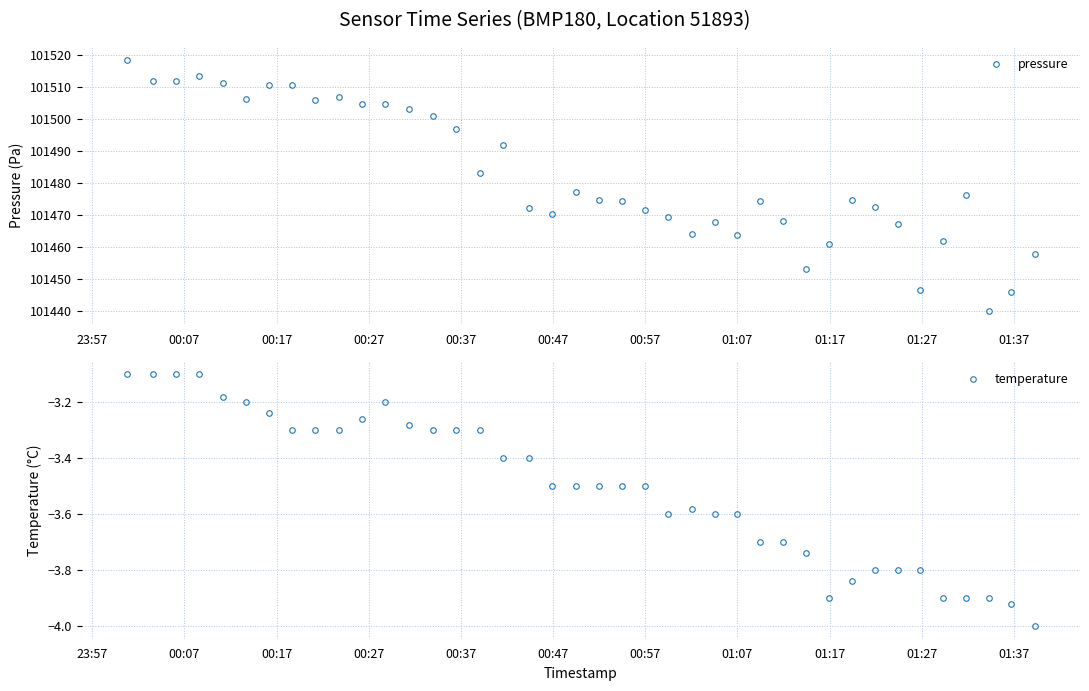

True or false: pressure and temperature cross at least once.

False